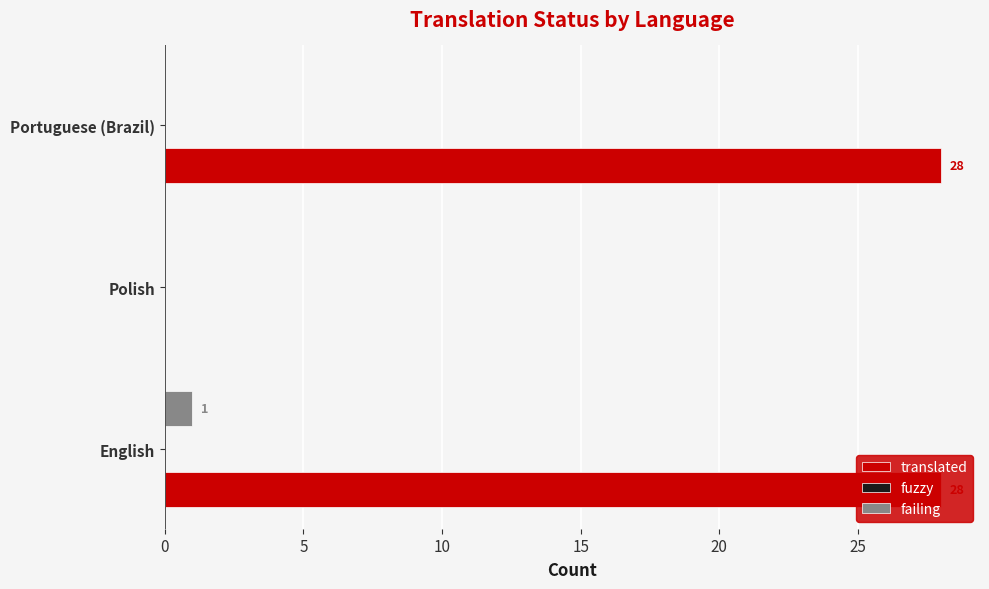

What is the sum of the translated values at English and Portuguese (Brazil)?

56